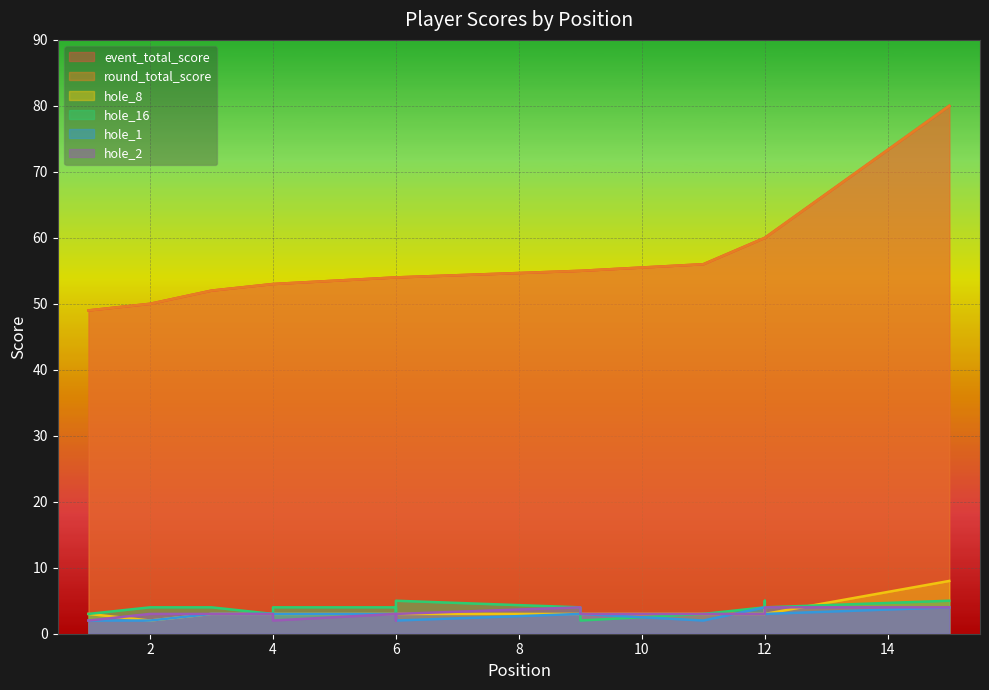

True or false: hole_16 and event_total_score intersect in this chart.

False